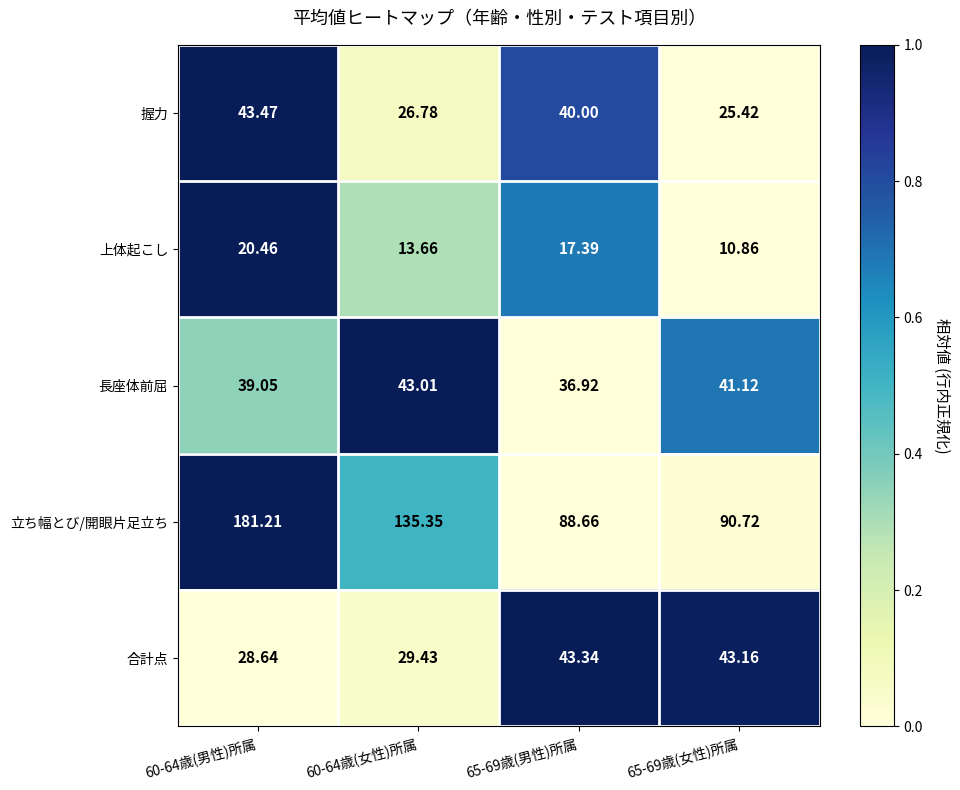

Between 65-69歳(男性)所属 and 65-69歳(女性)所属, which series saw the biggest shift?

握力